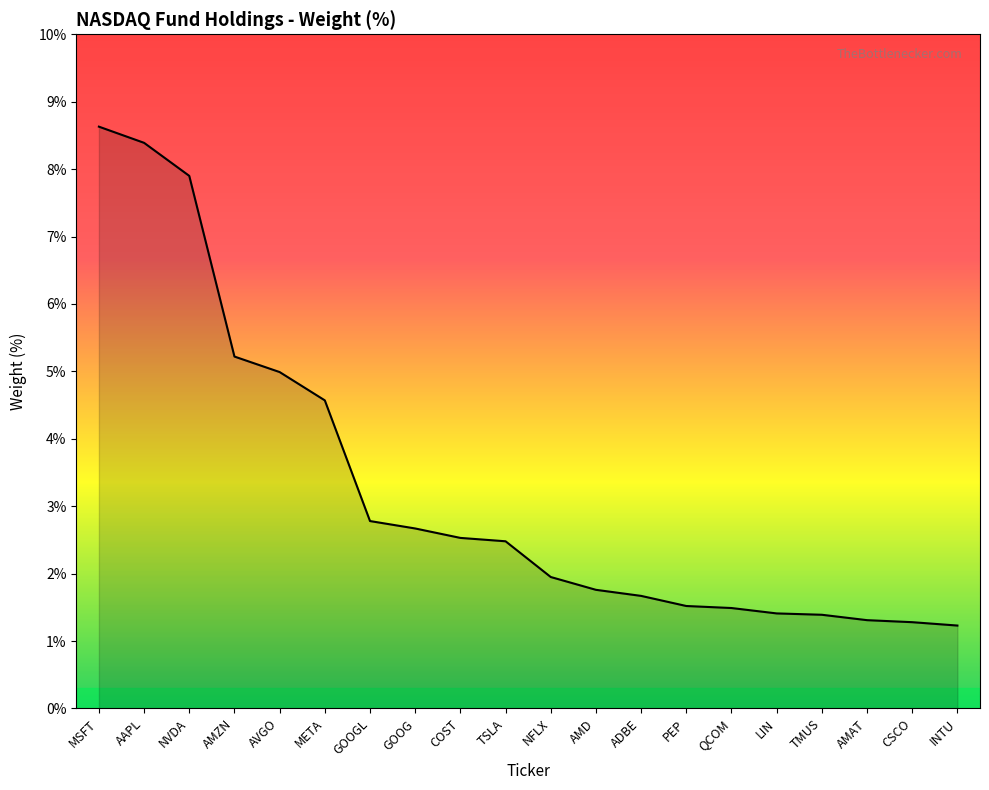

What position from the left is AMZN?

4